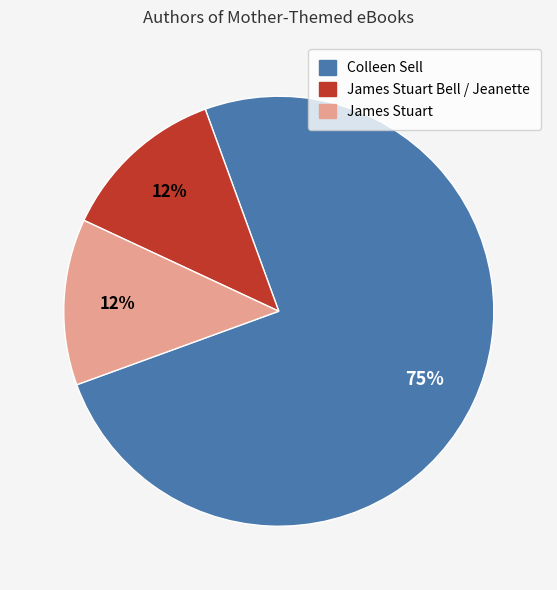

Is there any slice that represents more than half of the pie?

Yes